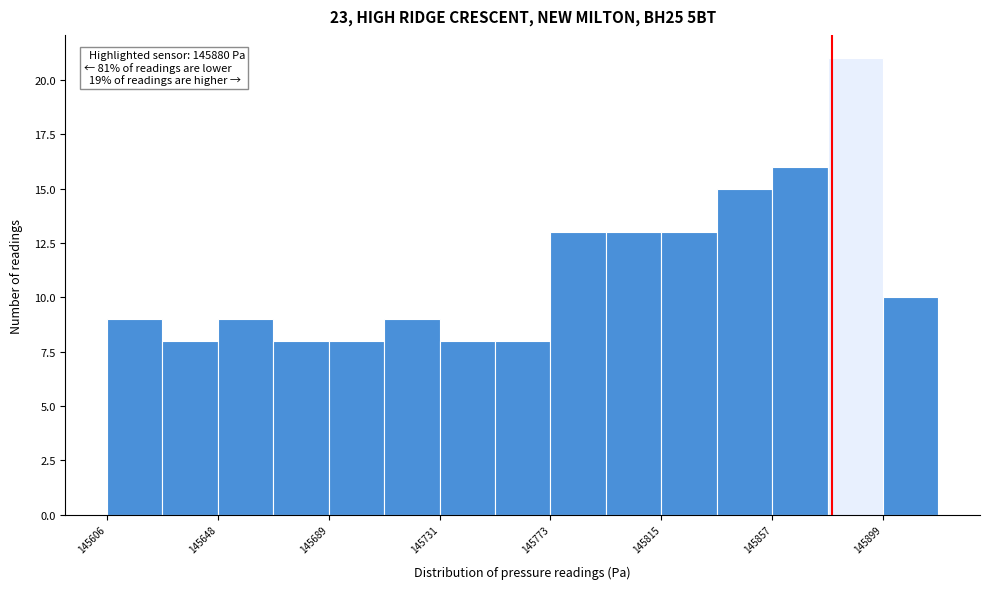

Over which range of the x-axis is the bar tallest?

145880 to 145900